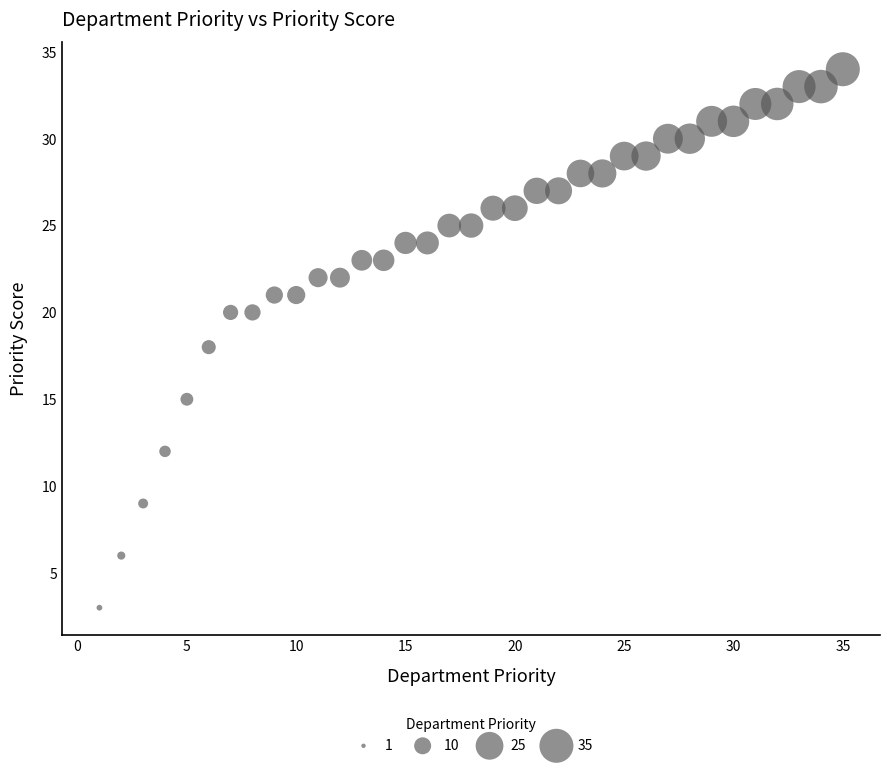

What is the range of Y values (max minus min)?

31